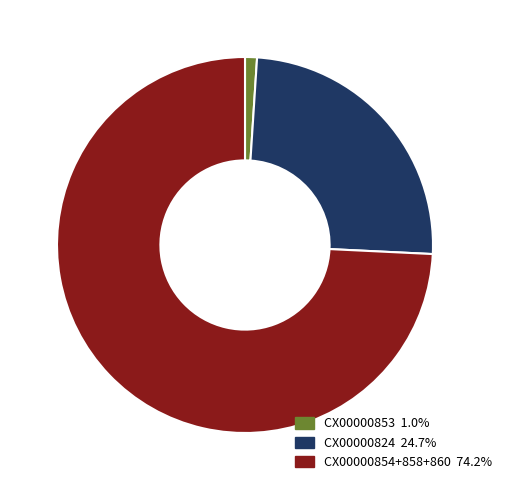

Does any single category account for the majority?

Yes